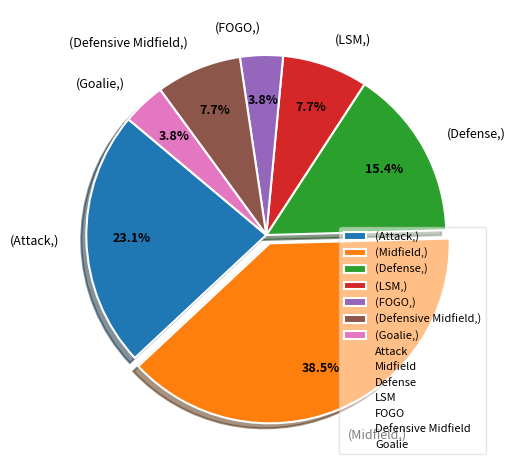

How much of the chart is everything except (FOGO,)?

96.2%